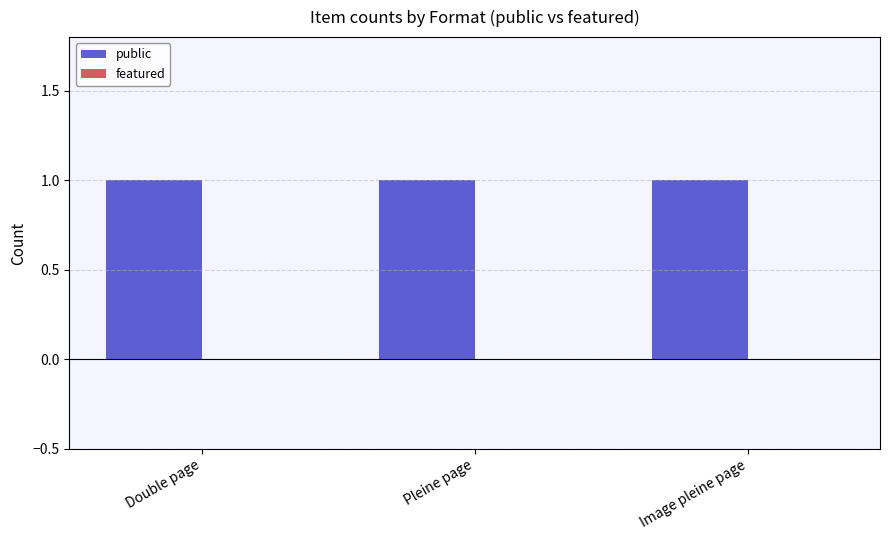

What is the value of the public bar at the 2nd from the left?

1